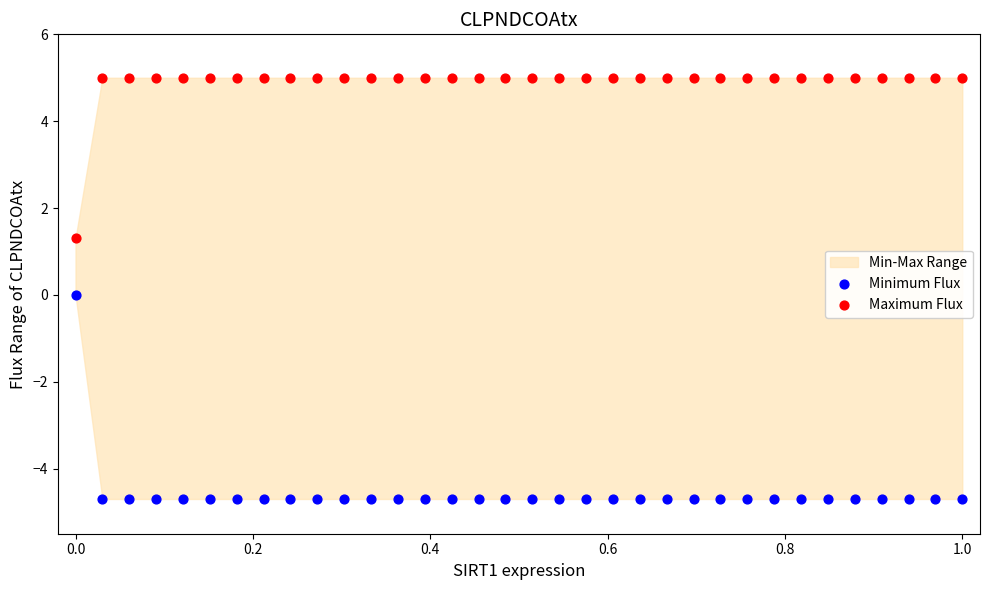

Across all data points, what is the range of X values (max minus min)?

1.0